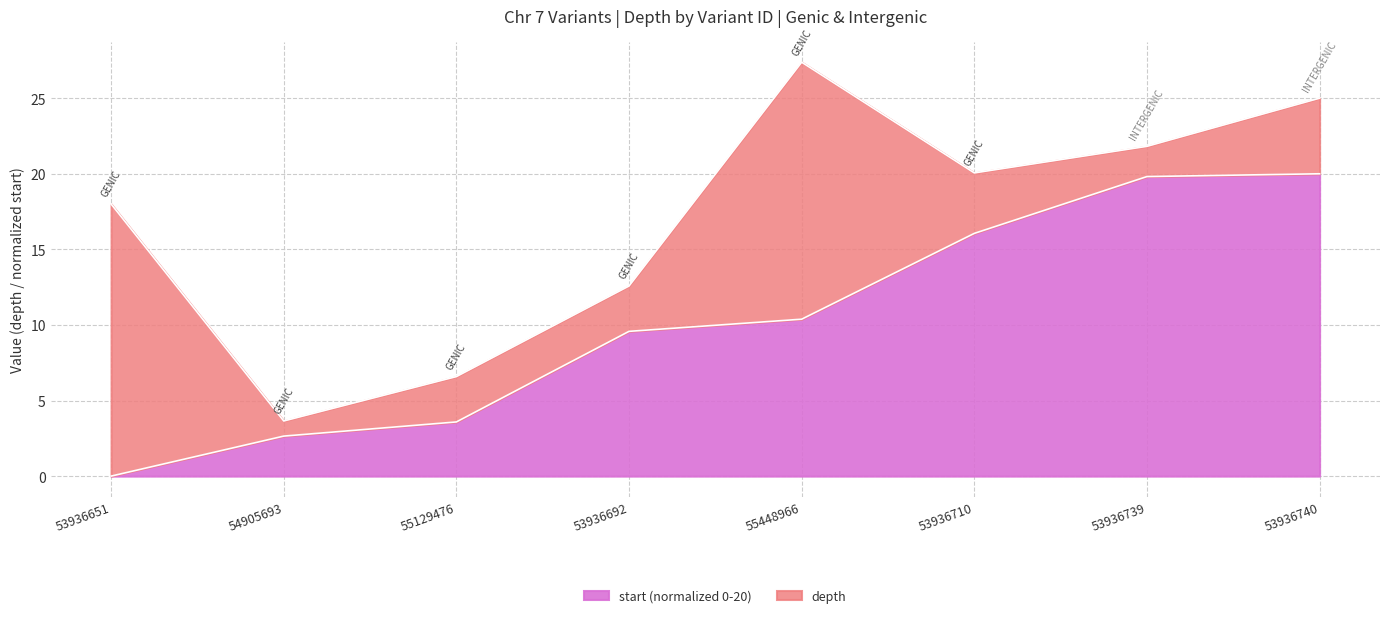

What is the change in value from 54905693 to 53936692?

+6.9